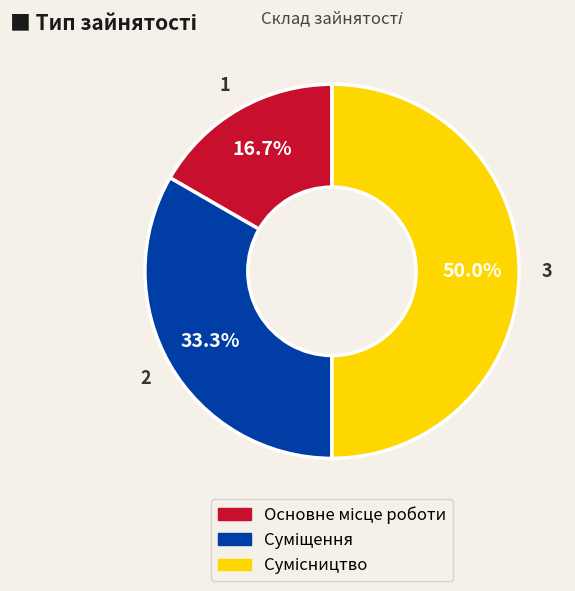

What is the ratio of the value at Основне місце роботи to the value at Сумісництво?

0.3